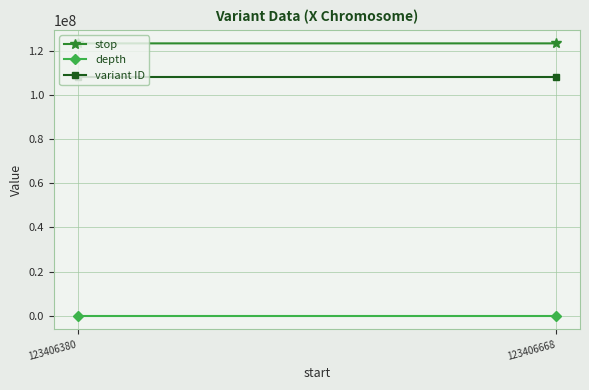

Reading right to left, list all the values displayed in this chart.

stop: 123406668=123406669	123406380=123406381
depth: 123406668=31	123406380=28
variant ID: 123406668=108324576	123406380=108324574